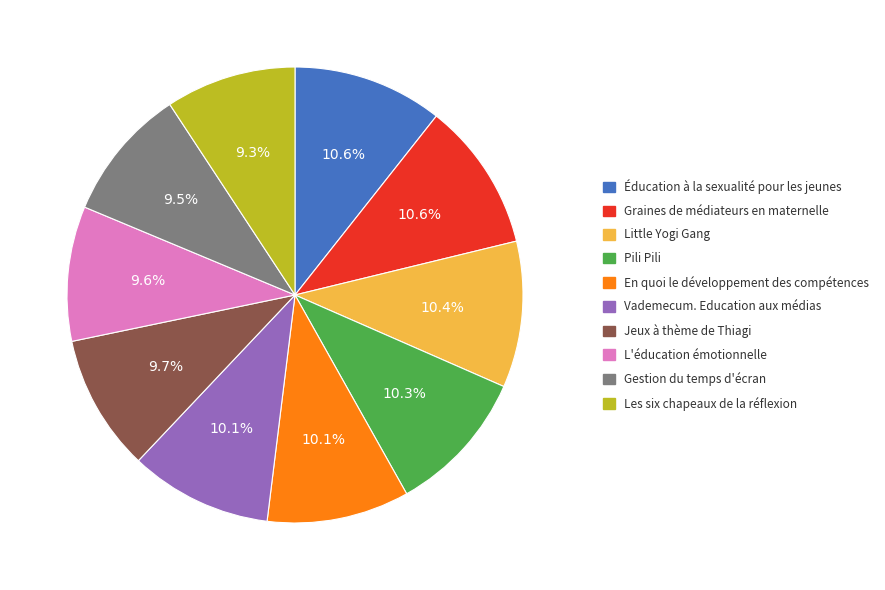

What is the ratio of the value at Gestion du temps d'écran to the value at Vademecum. Education aux médias?

0.9